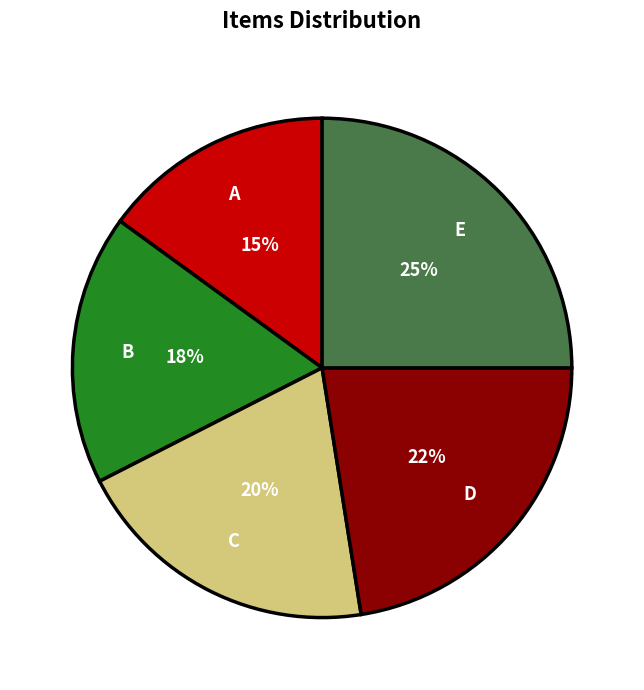

What is the largest slice in the pie chart?

E